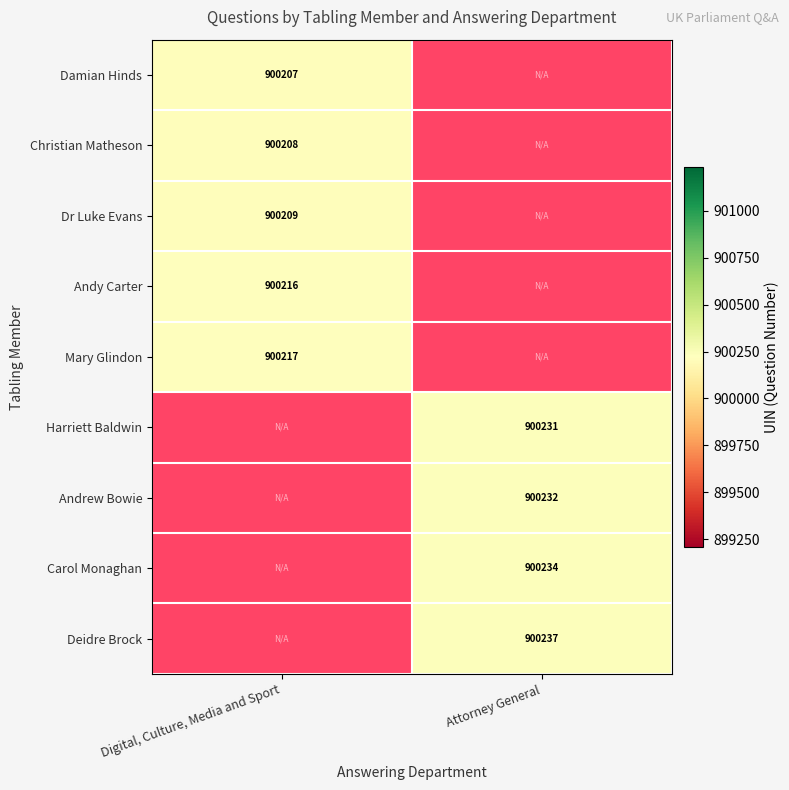

Is it true that Deidre Brock equals 900237 at Attorney General?

True